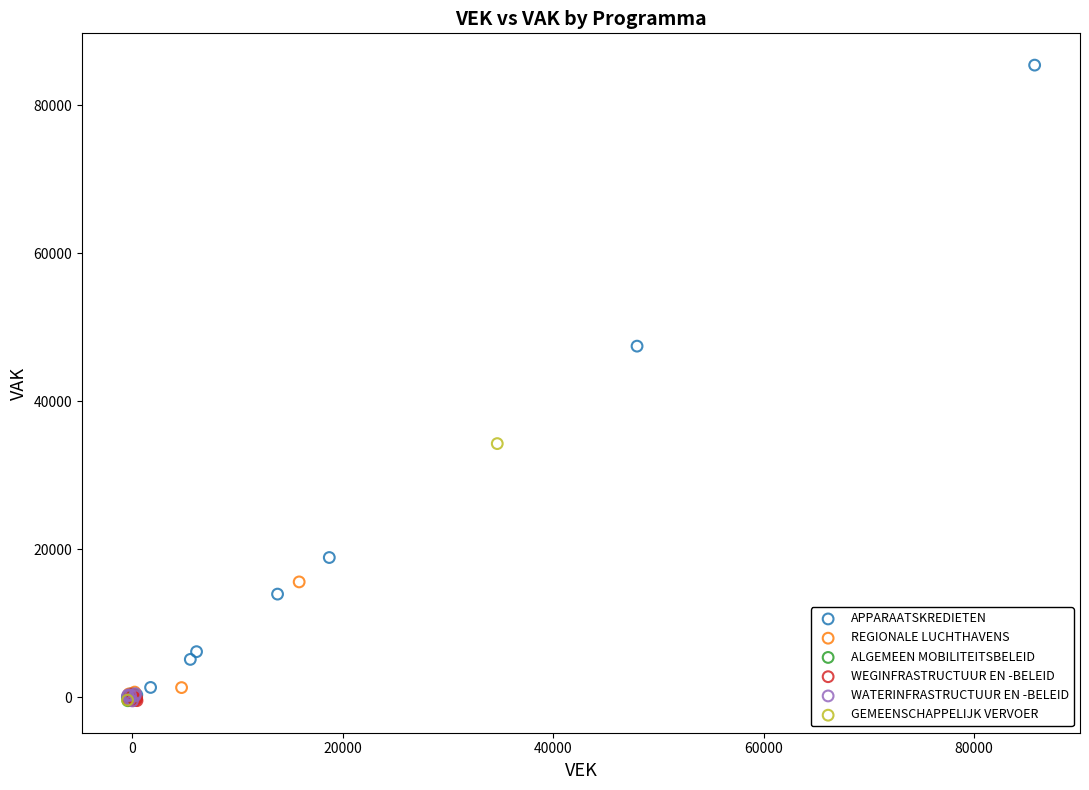

What are all the series names shown in the legend?

APPARAATSKREDIETEN, REGIONALE LUCHTHAVENS, ALGEMEEN MOBILITEITSBELEID, WEGINFRASTRUCTUUR EN -BELEID, WATERINFRASTRUCTUUR EN -BELEID, GEMEENSCHAPPELIJK VERVOER